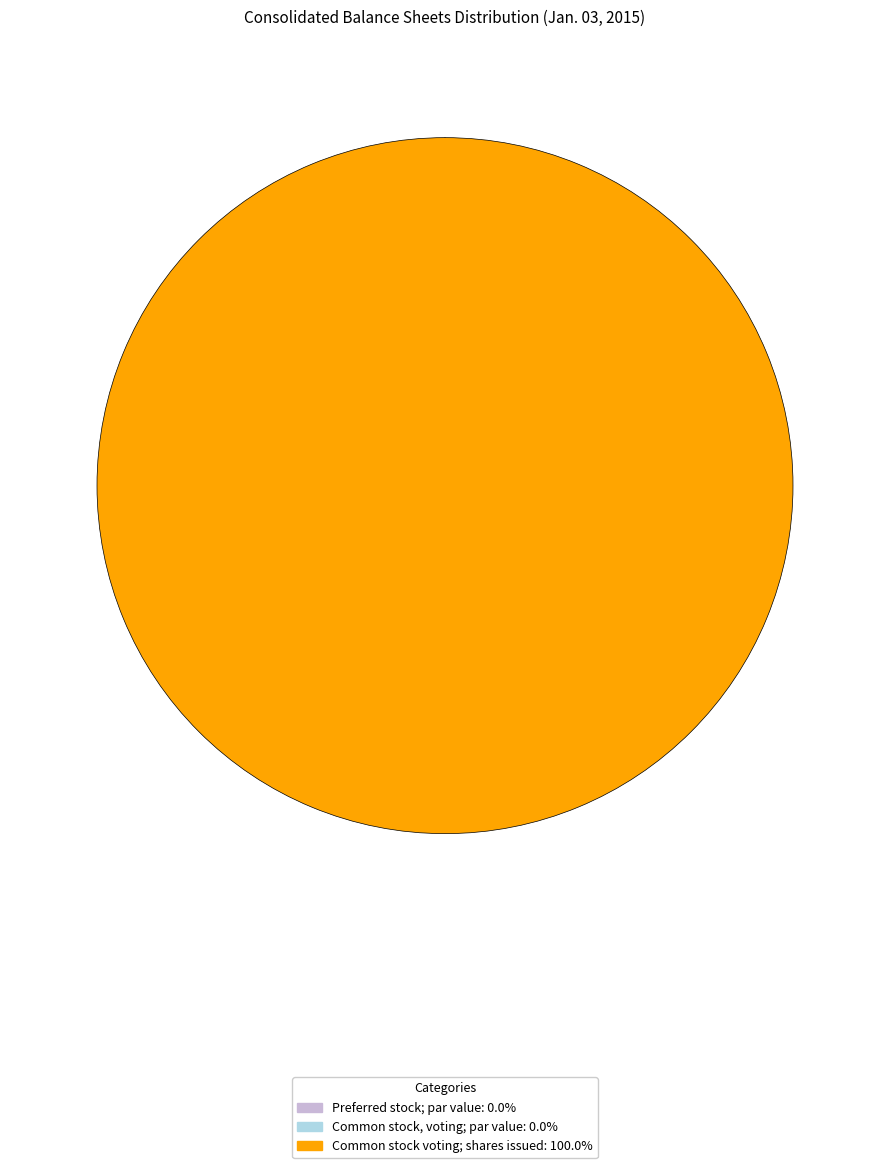

To the nearest percent, what is the difference between the Common stock voting; shares issued and Common stock, voting; par value slice percentages?

100%